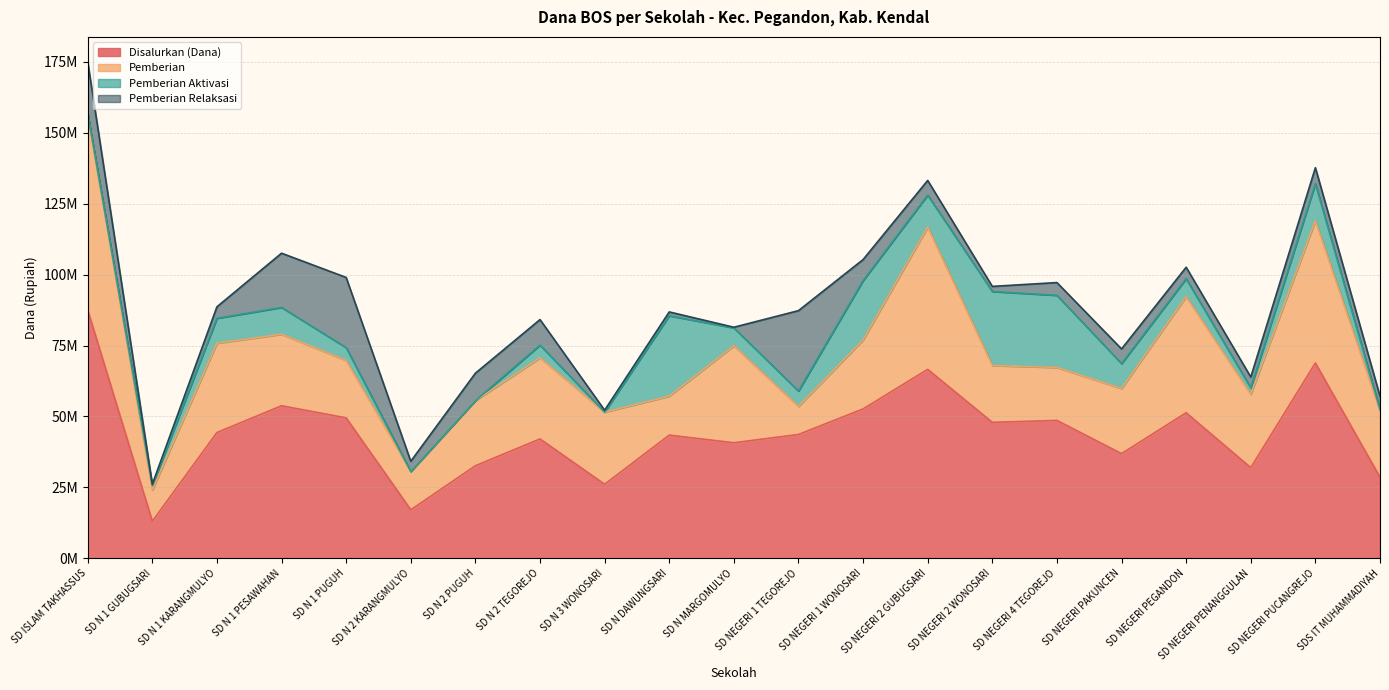

What is the greatest value displayed?

87525000